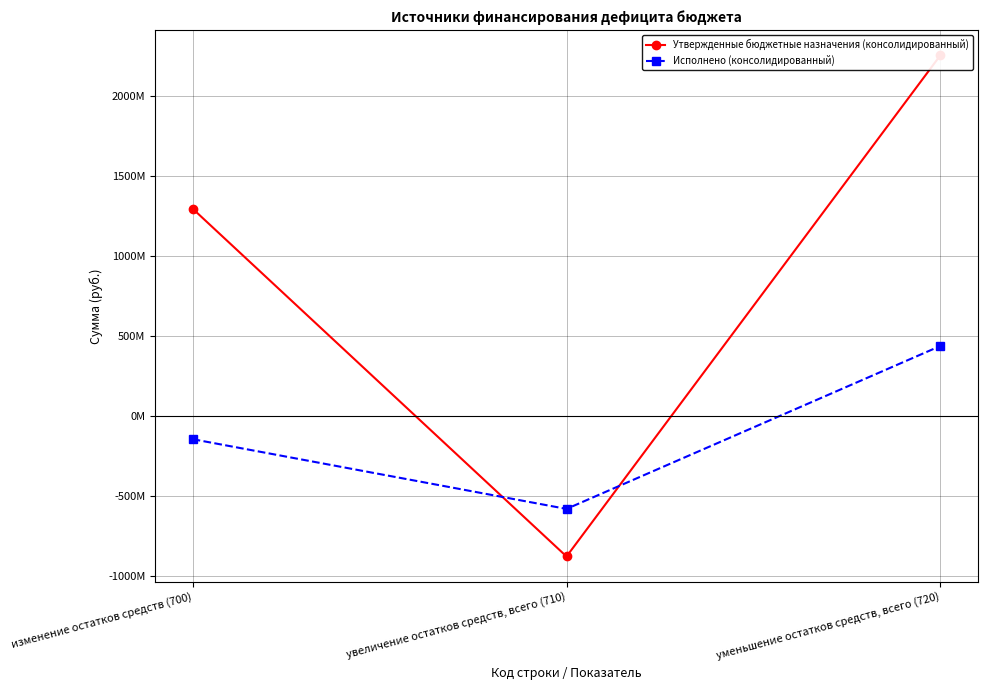

At how many categories does at least one series exceed 2159535403?

1